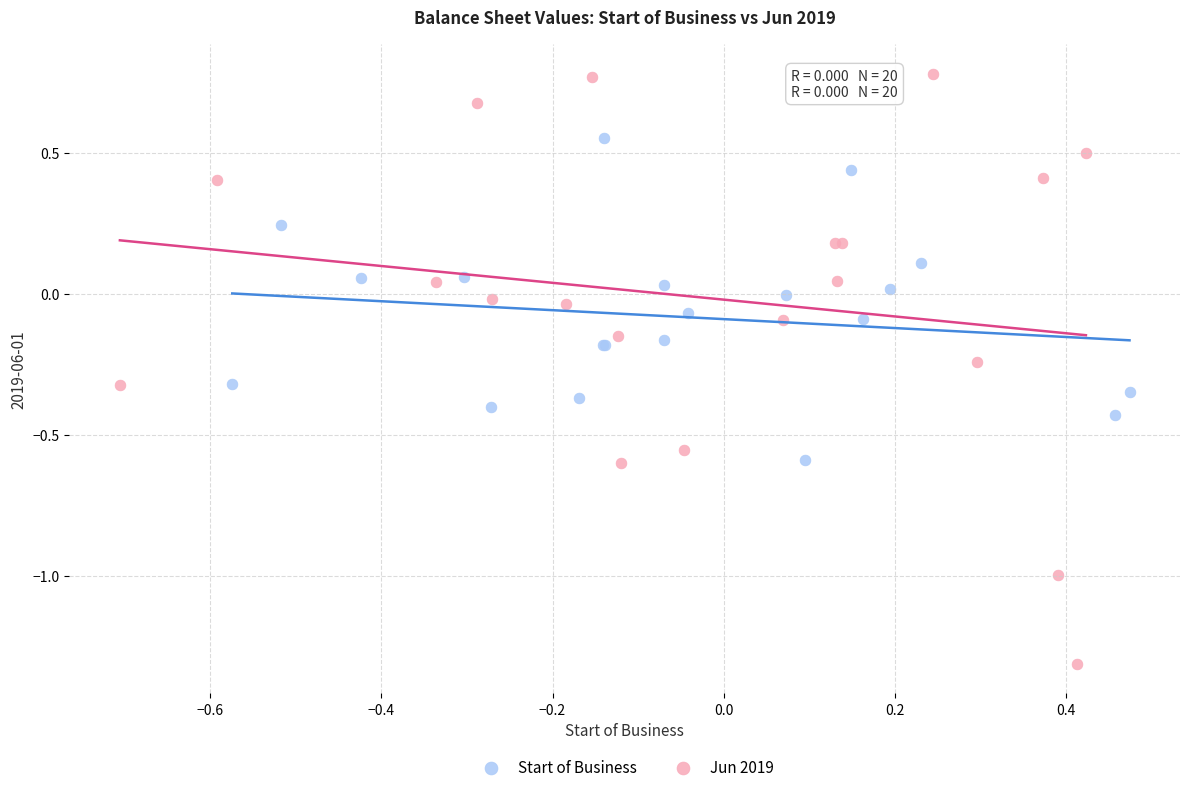

Which series has the largest Y range (max minus min)?

Jun 2019